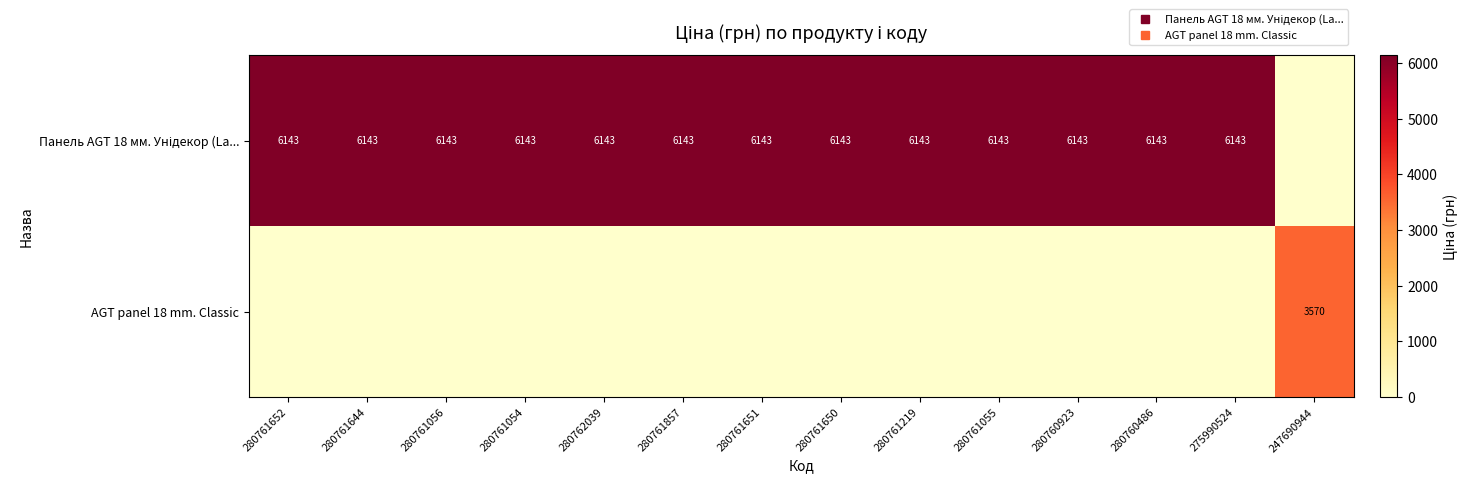

Which series has the largest total across all categories?

Панель AGT 18 мм. Унідекор (La...